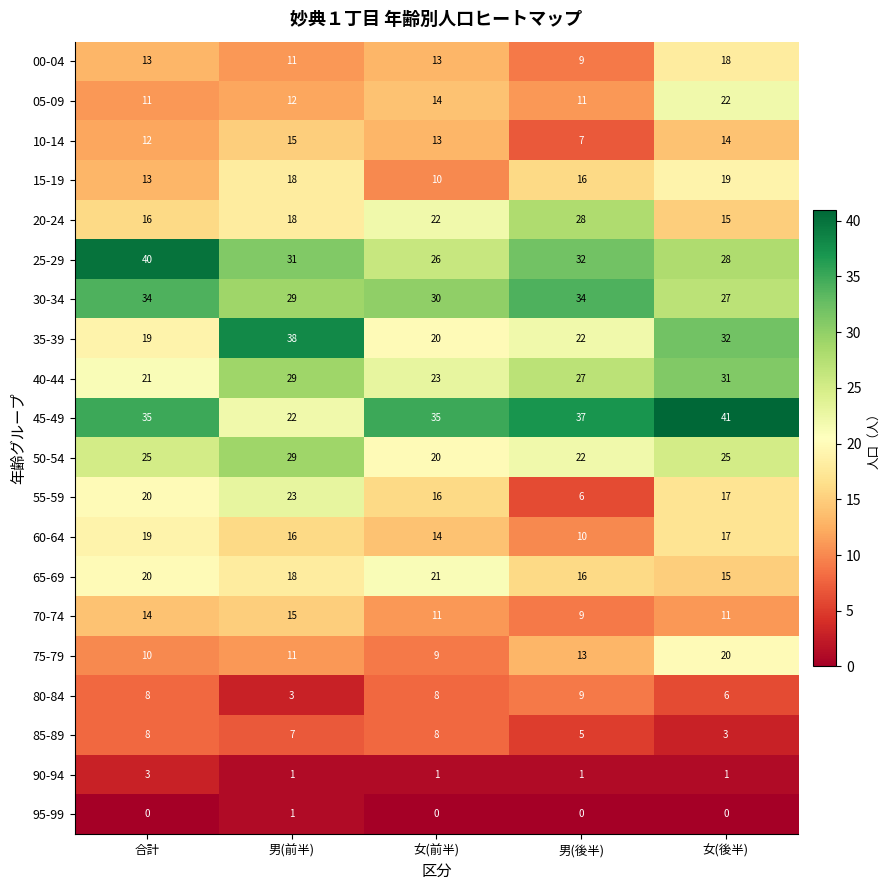

What is the spread (max minus min) of values at 女(前半)?

35